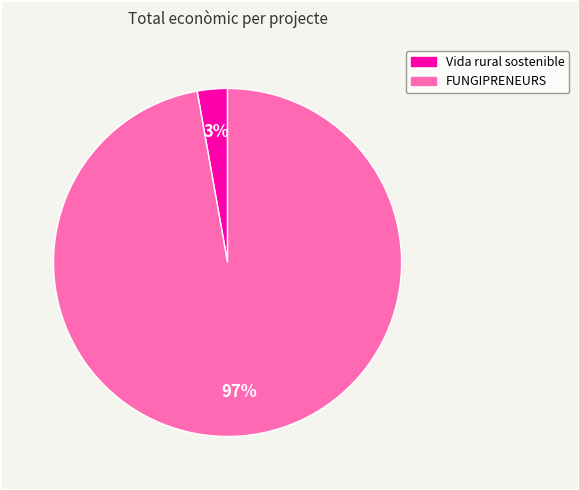

Does any single category account for the majority?

Yes